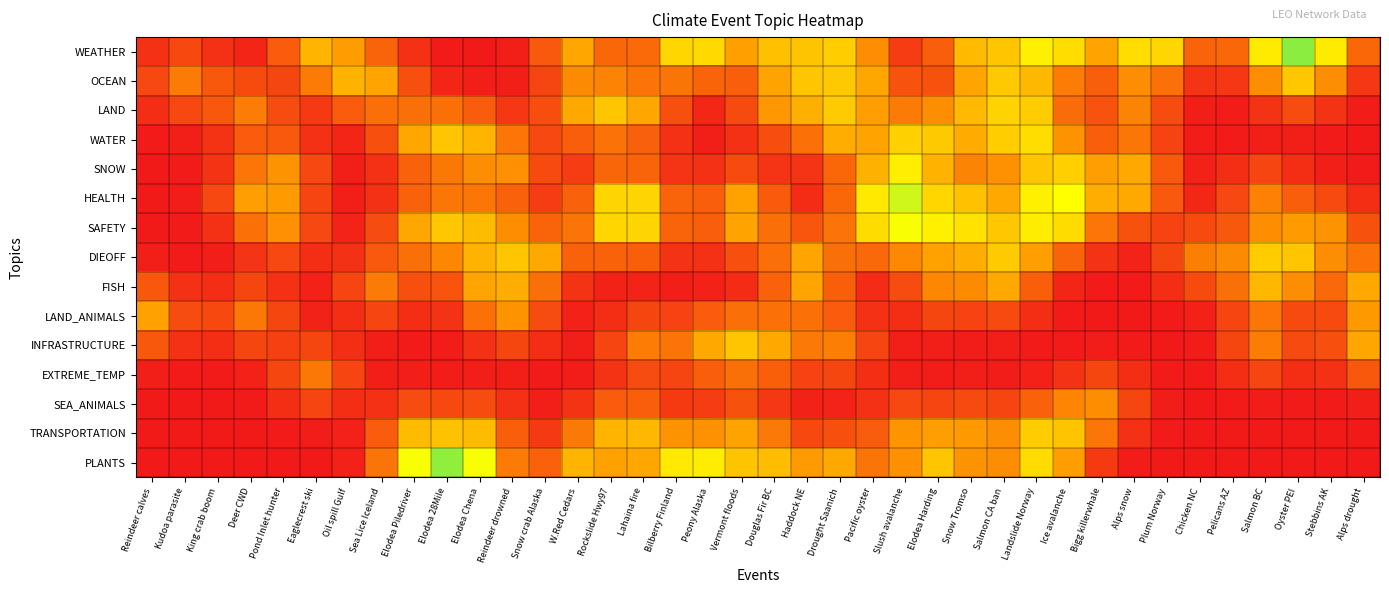

What is the greatest value displayed?

0.8